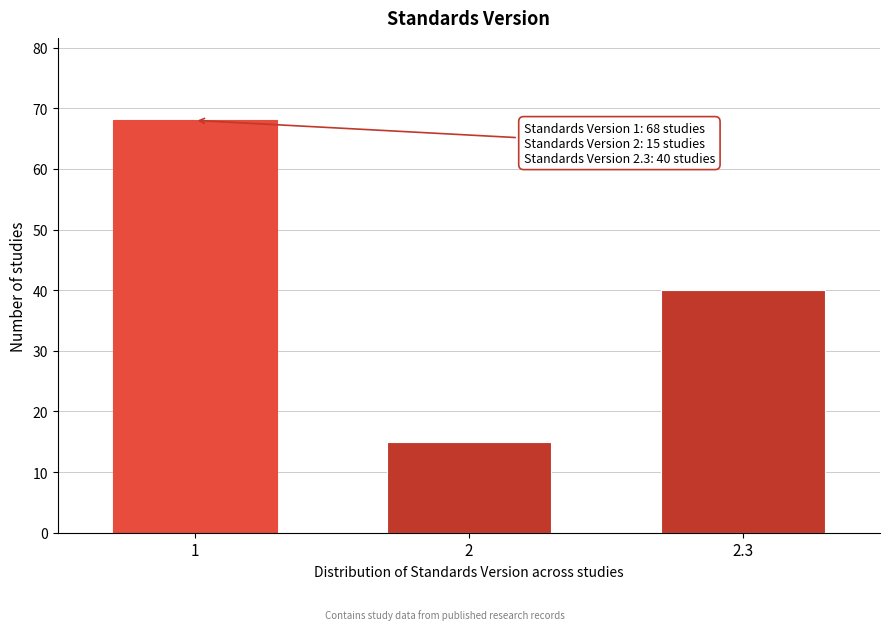

Reading left to right, list all the values displayed in this chart.

1=68	2=15	2.3=40